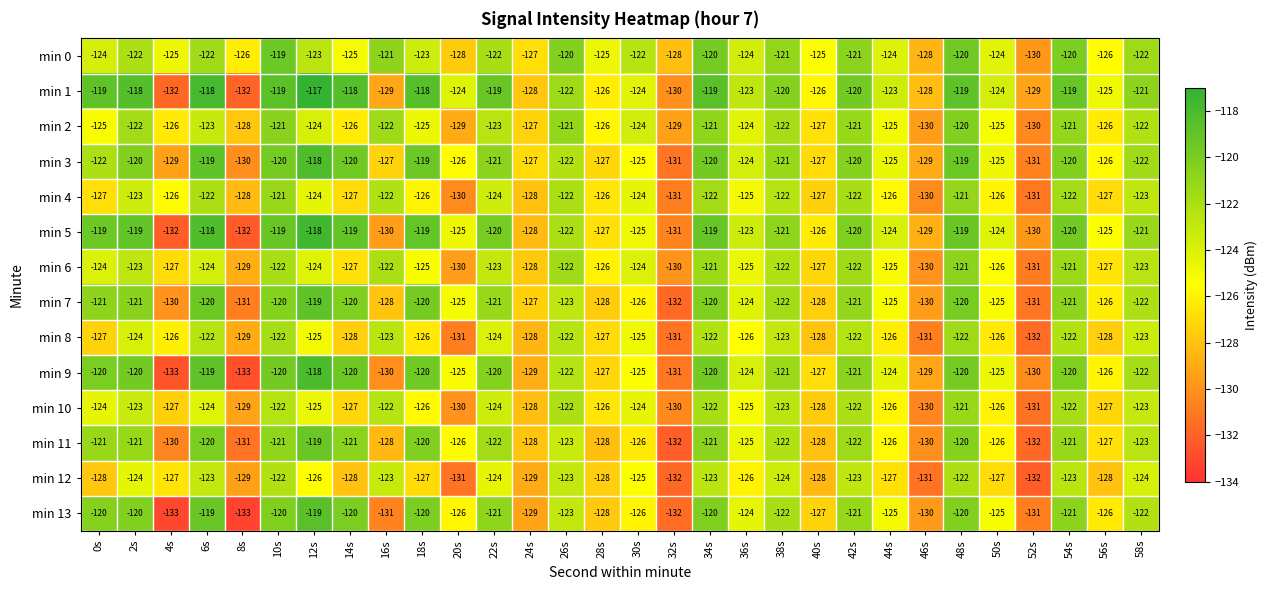

What is the difference between the highest and lowest values at 2s?

6